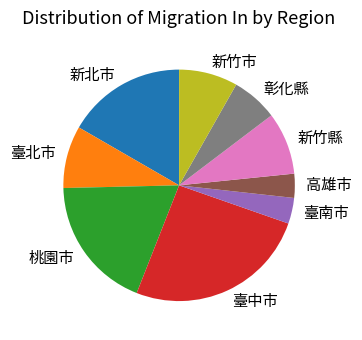

Combined, do 新竹縣 and 臺中市 account for over 50%?

No